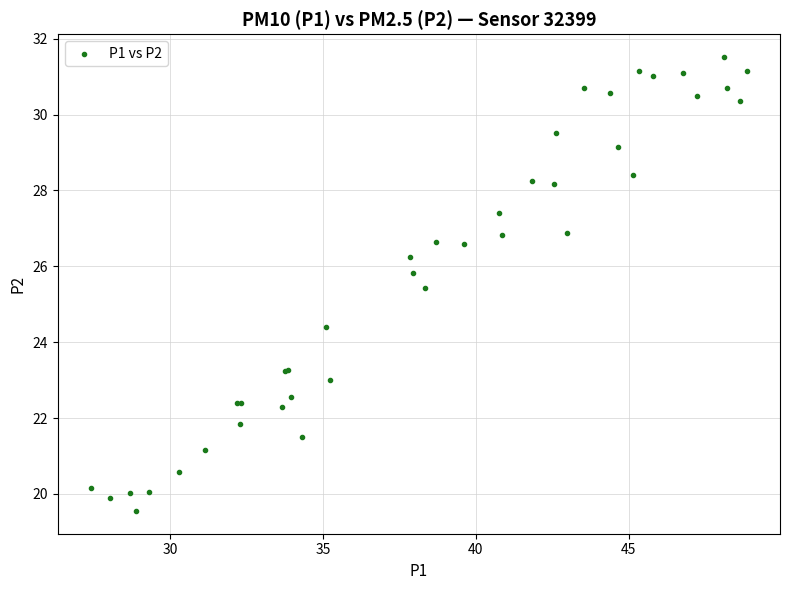

What Y value in the scatter plot is closest to 25?

25.4